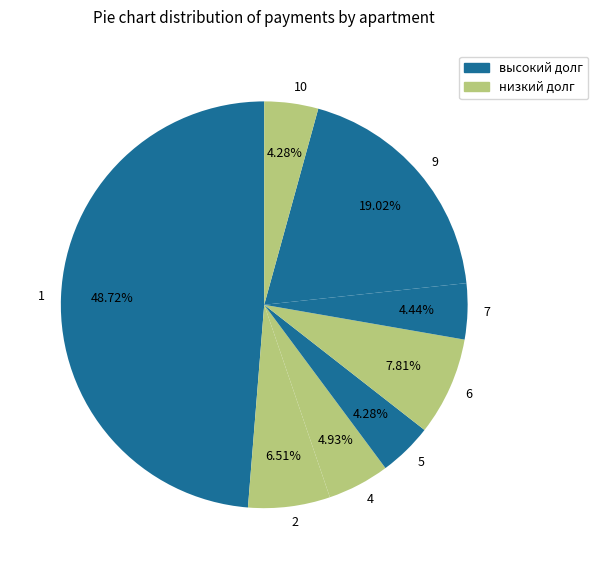

Combined, do 1 and 10 account for over 50%?

Yes